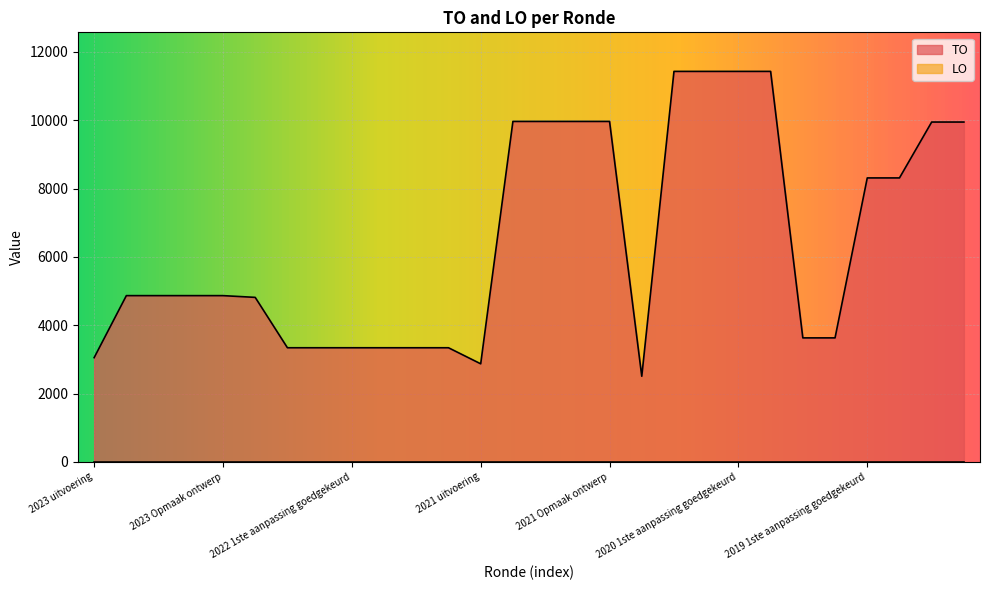

Reading left to right, list all the values displayed in this chart.

3051	4867	4867	4867	4867	4816	3341	3341	3341	3341	3341	3341	2871	9967	9967	9967	9967	2507	11432	11432	11432	11432	3630	3630	8313	8313	9949	9949